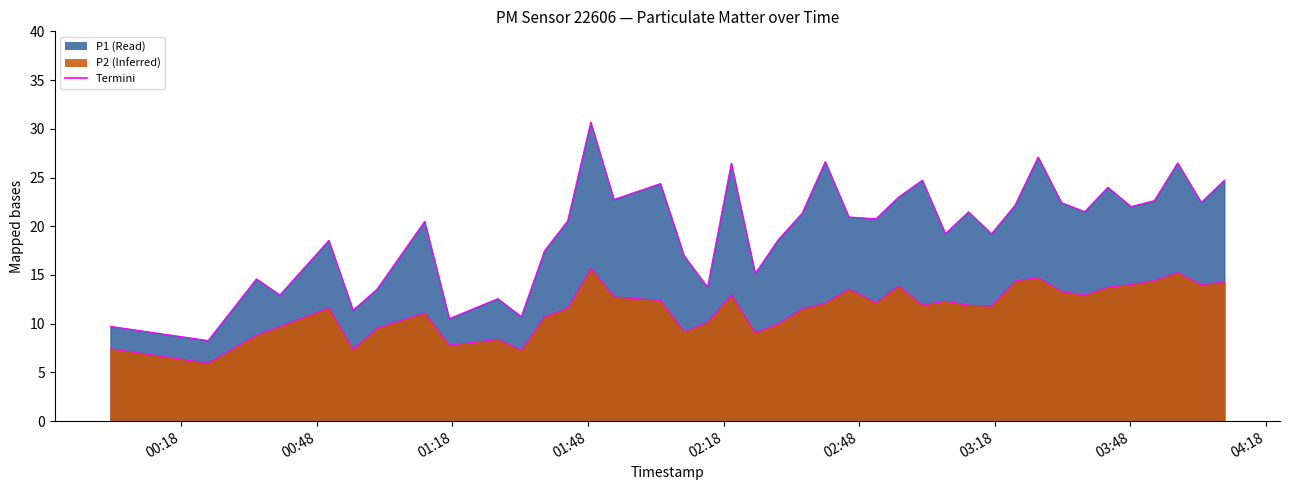

Which series has the largest range (max minus min)?

P1 termini